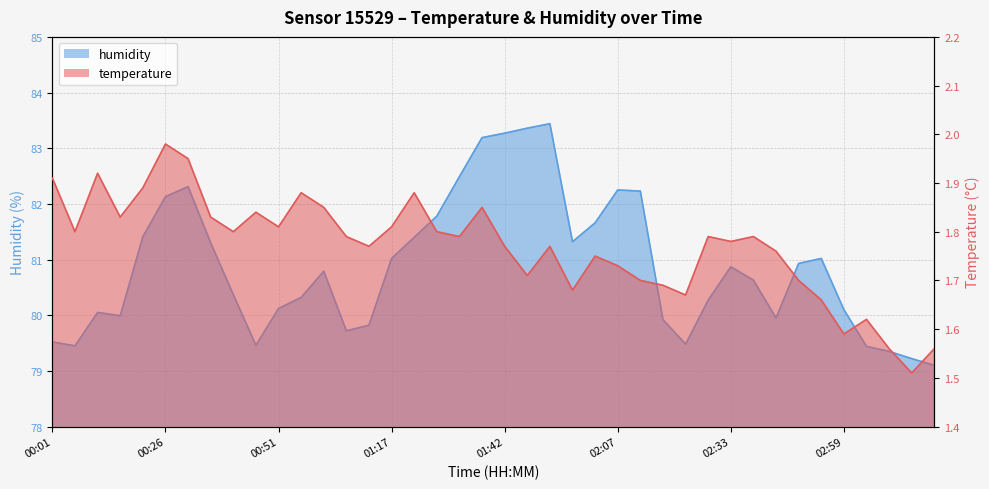

Reading right to left, list all the values displayed in this chart.

temperature: 1.6	1.5	1.6	1.6	1.6	1.7	1.7	1.8	1.8	1.8	1.8	1.7	1.7	1.7	1.7	1.8	1.7	1.8	1.7	1.8	1.9	1.8	1.8	1.9	1.8	1.8	1.8	1.9	1.9	1.8	1.8	1.8	1.8	1.9	2.0	1.9	1.8	1.9	1.8	1.9
humidity: 79.1	79.2	79.3	79.4	80.1	81.0	80.9	80.0	80.6	80.9	80.3	79.5	79.9	82.2	82.2	81.7	81.3	83.4	83.4	83.3	83.2	82.5	81.8	81.4	81.0	79.8	79.7	80.8	80.3	80.1	79.5	80.4	81.3	82.3	82.1	81.4	80.0	80.0	79.5	79.5